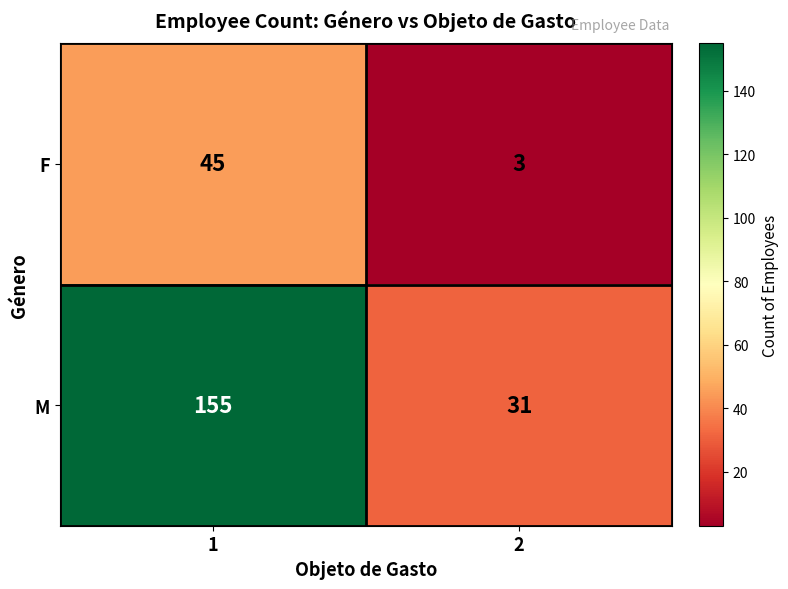

True or false: F has a value of 3 at 2.

True